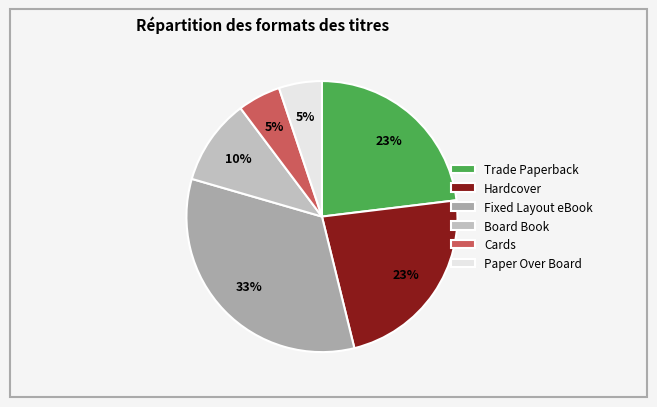

How many segments does this pie chart have?

6